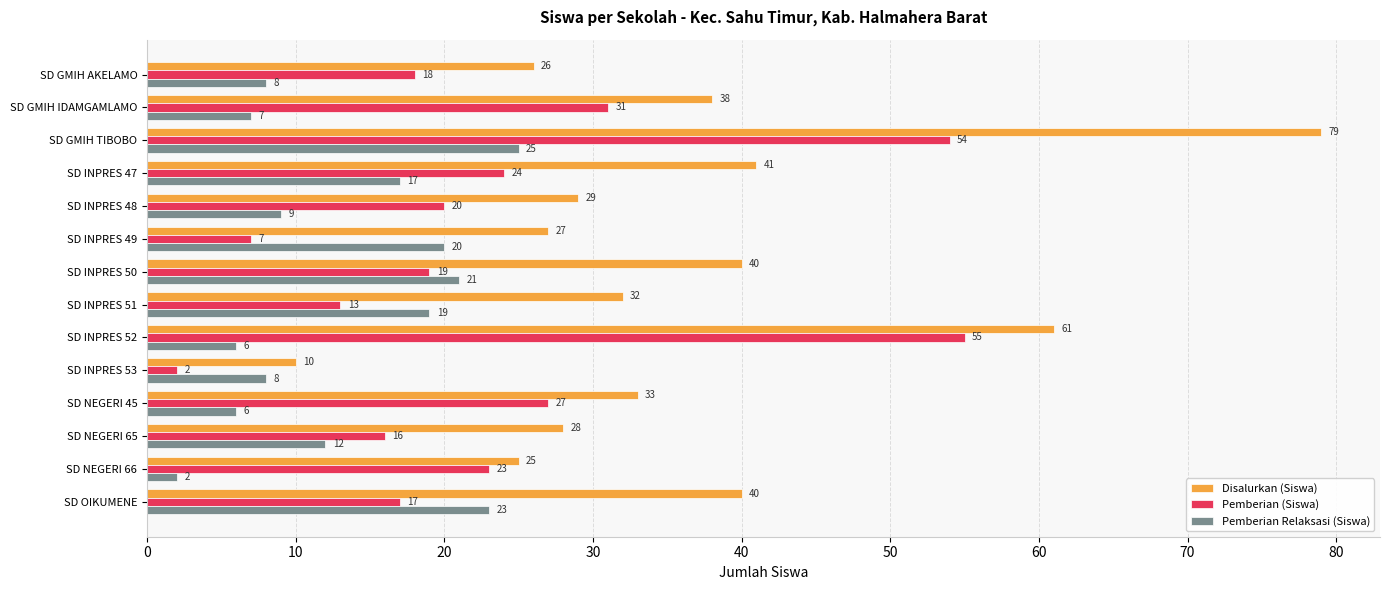

At which category is the sum across all series the highest?

SD GMIH TIBOBO